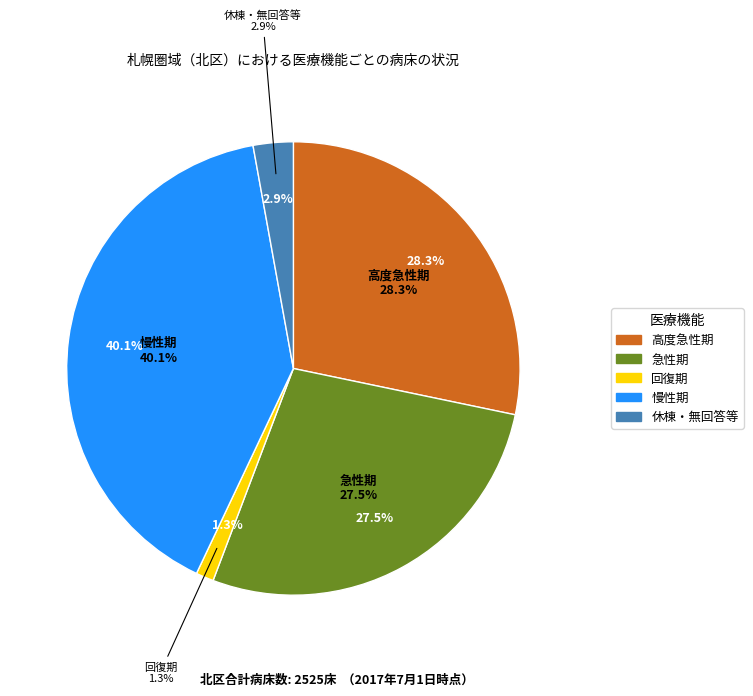

Which category has the biggest portion of the pie?

慢性期